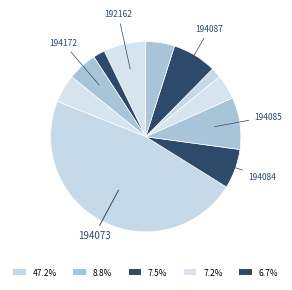

Count the number of slices in the pie.

11